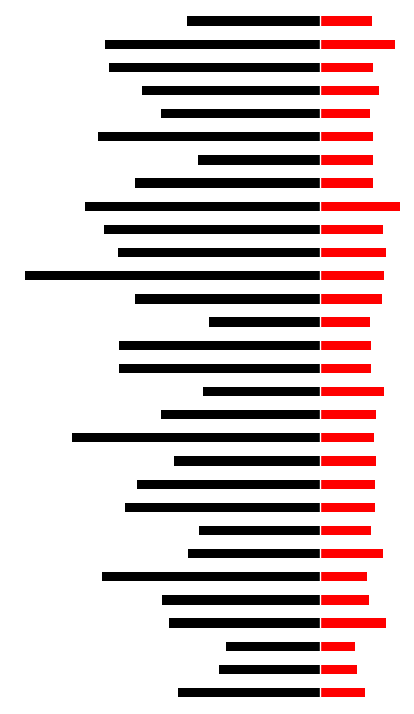

How many bars are there in each group?

2